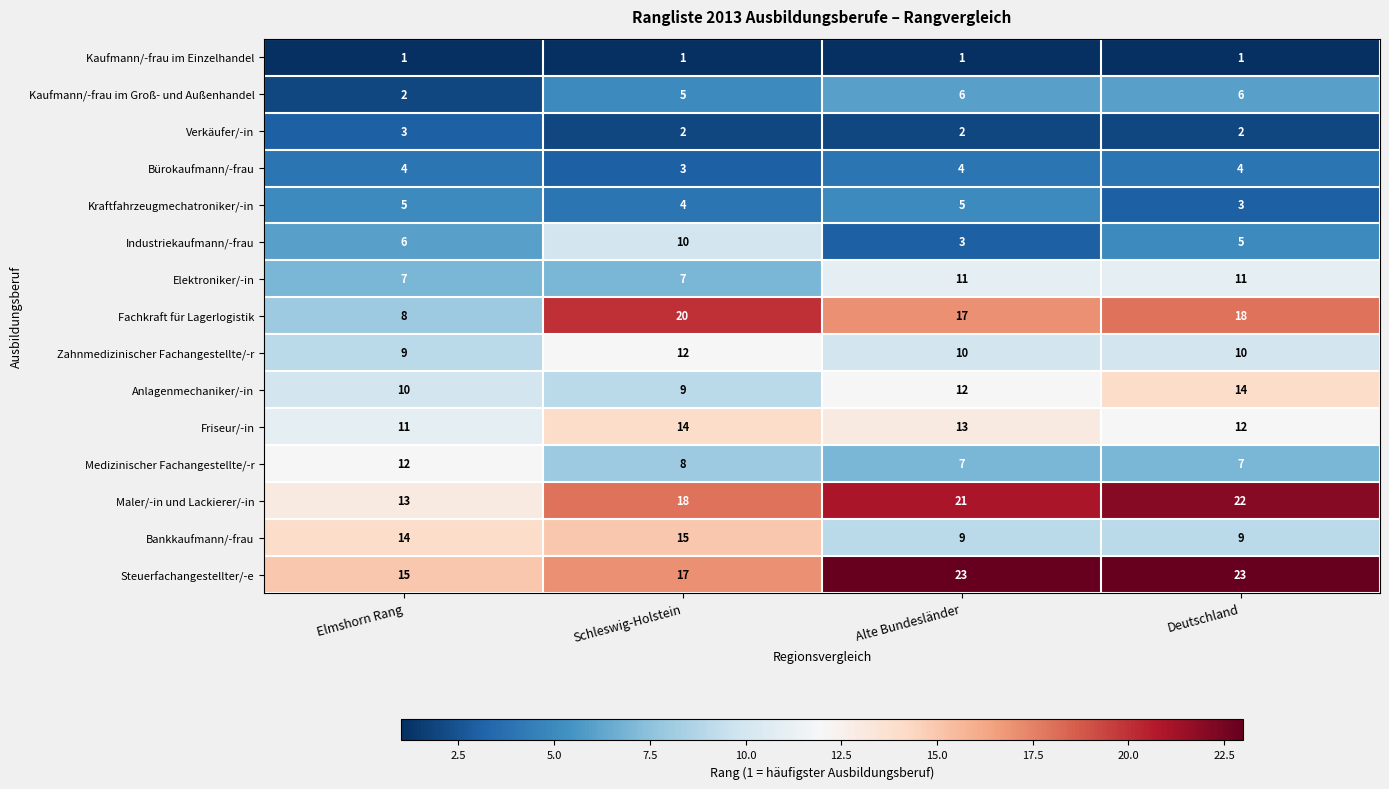

What is the average value of the Industriekaufmann/-frau series?

6